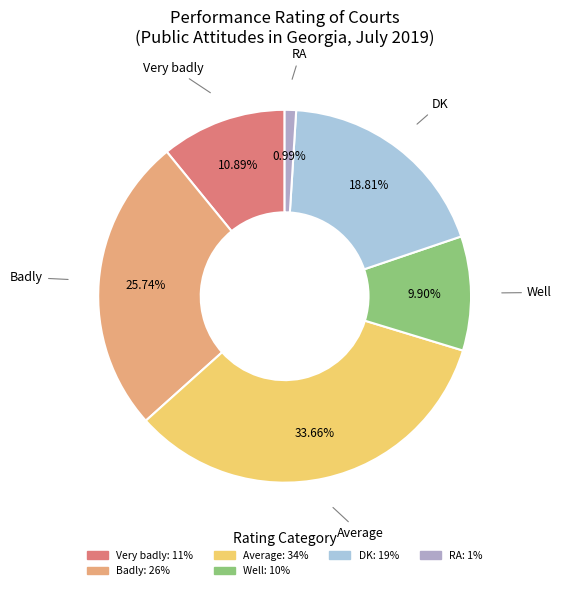

Does any single category account for the majority?

No